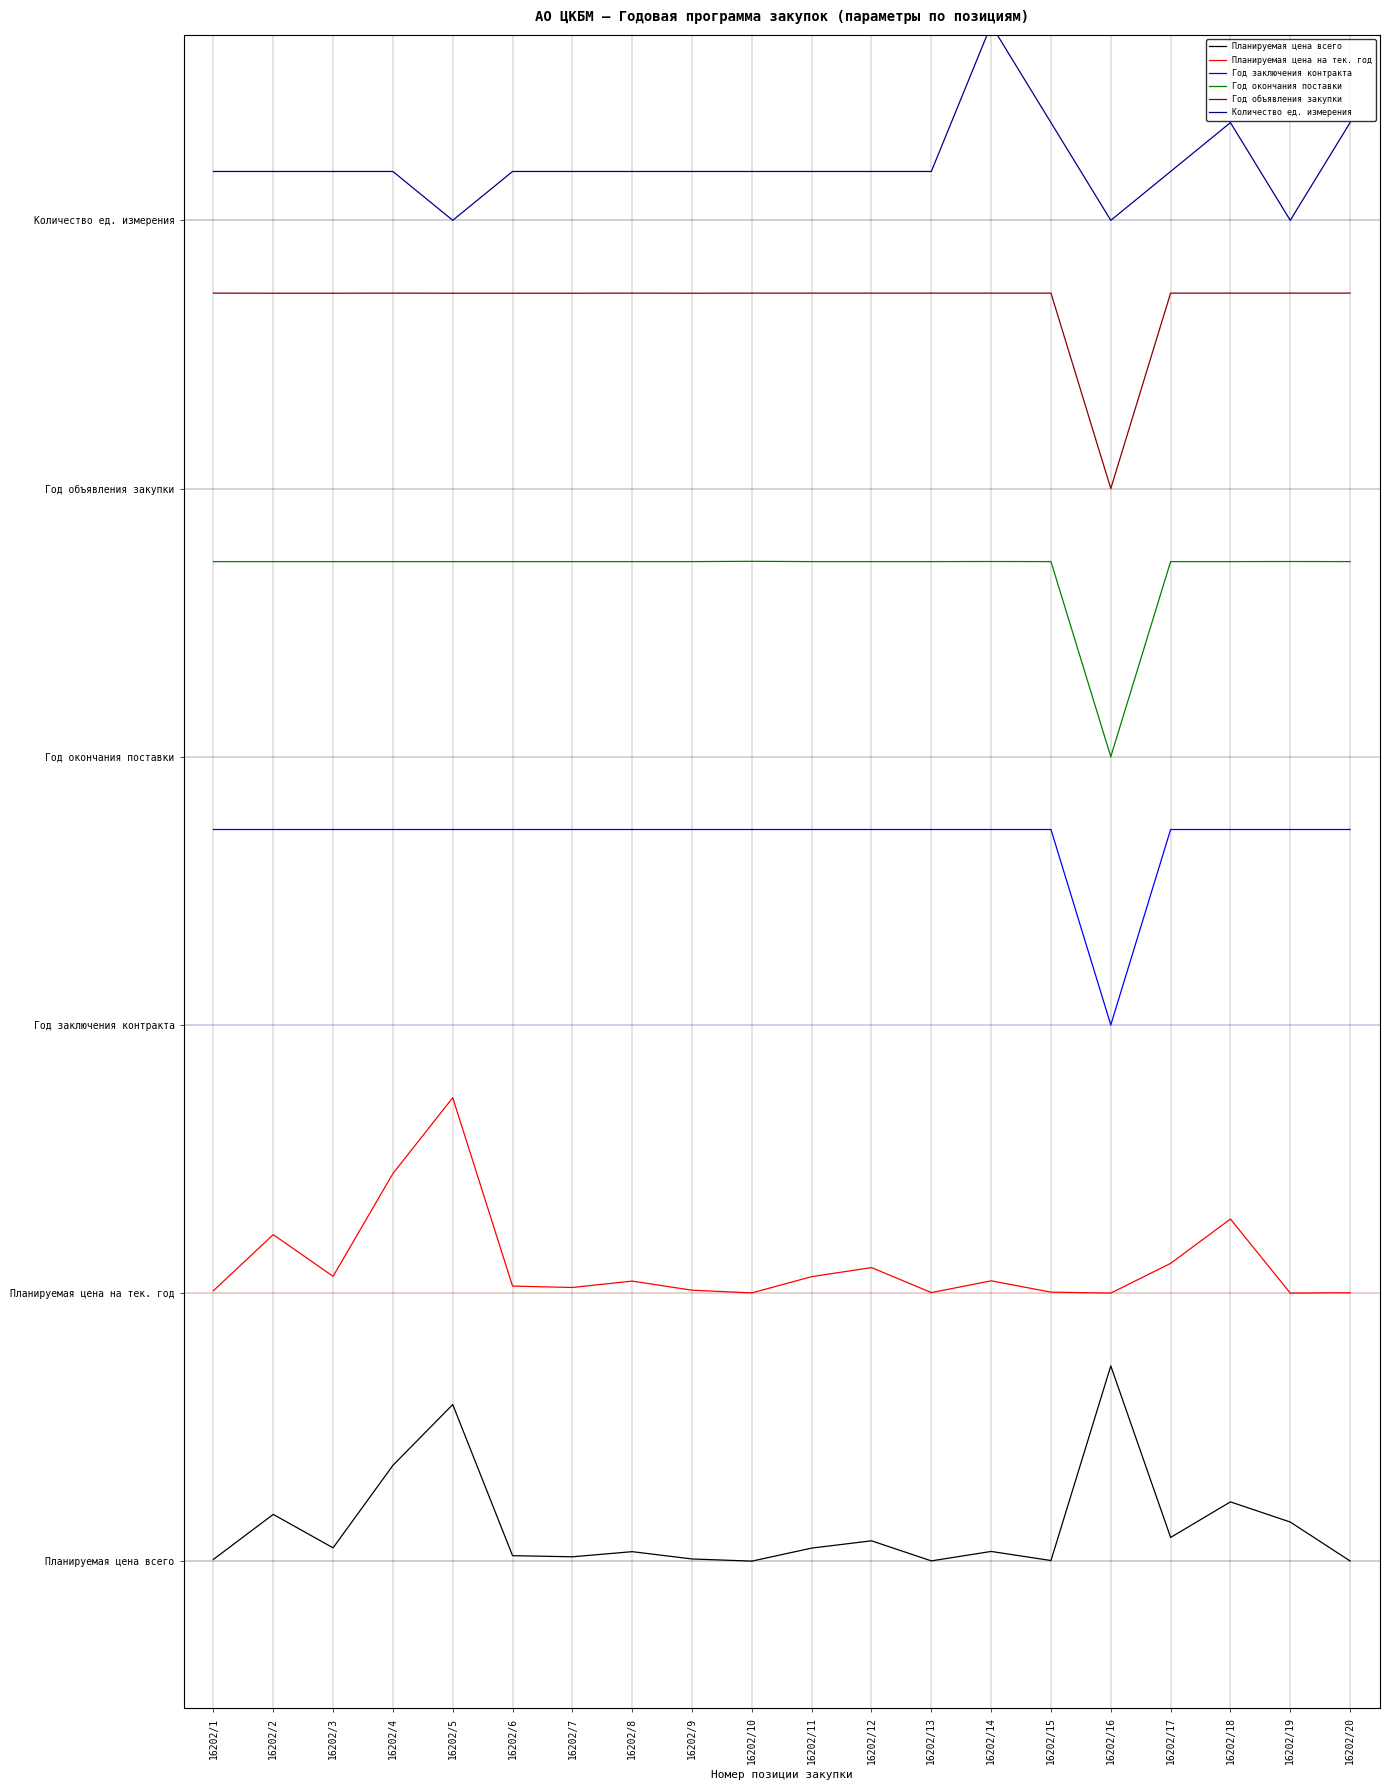

Between 16202/10 and 16202/19, which series saw the biggest shift?

Количество ед. измерения